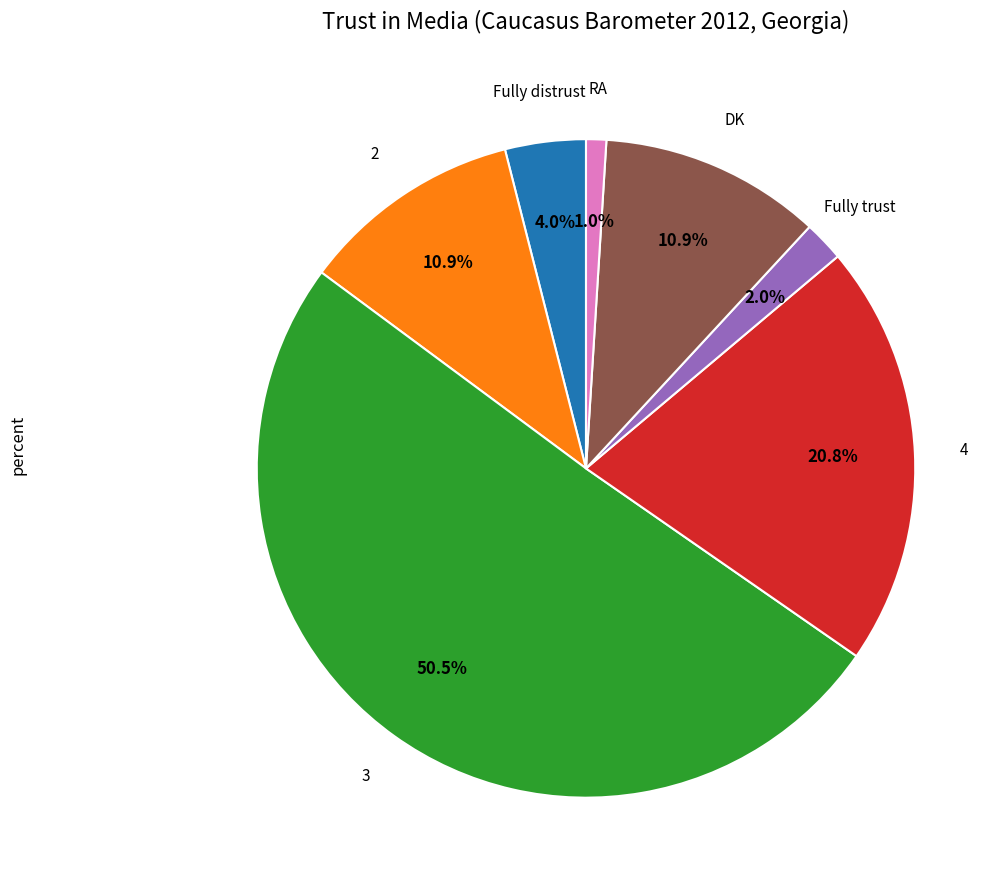

Is it true that DK is 17% of the pie?

False